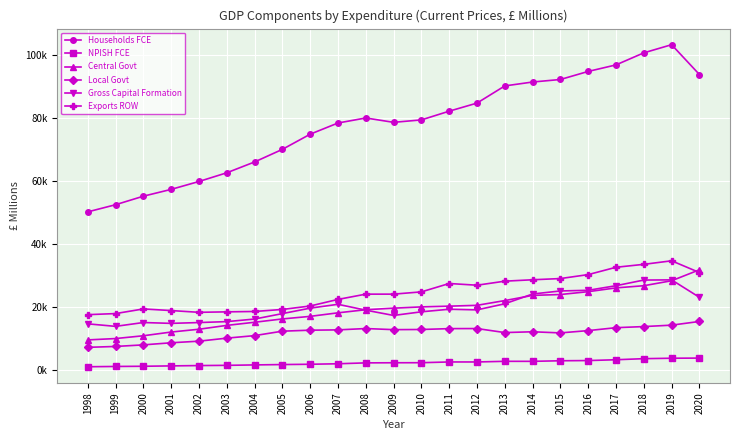

Reading right to left, what are all the values shown in this chart?

Households FCE: 2020=93792.4	2019=103243.3	2018=100664.1	2017=96840.1	2016=94774.0	2015=92215.8	2014=91417.0	2013=90178.3	2012=84733.5	2011=82172.8	2010=79408.6	2009=78638.9	2008=80018.3	2007=78422.6	2006=74876.6	2005=70069.8	2004=66076.6	2003=62643.0	2002=59888.1	2001=57387.3	2000=55226.3	1999=52522.7	1998=50258.5
NPISH FCE: 2020=3916.4	2019=3869.5	2018=3729.9	2017=3390.6	2016=3132.3	2015=3067.1	2014=2883.6	2013=2891.8	2012=2687.1	2011=2688.3	2010=2451.4	2009=2434.4	2008=2397.3	2007=2114.5	2006=1957.4	2005=1865.6	2004=1749.9	2003=1615.0	2002=1544.8	2001=1440.3	2000=1323.1	1999=1261.0	1998=1171.0
Central Govt: 2020=31900.6	2019=28429.0	2018=26851.7	2017=26166.3	2016=24965.5	2015=24064.2	2014=23786.0	2013=22143.4	2012=20640.5	2011=20374.2	2010=20142.6	2009=19734.0	2008=19246.4	2007=18262.6	2006=17140.2	2005=16321.6	2004=15271.3	2003=14277.8	2002=13058.1	2001=12170.8	2000=10992.3	1999=10104.5	1998=9679.5
Local Govt: 2020=15522.6	2019=14352.1	2018=13902.2	2017=13553.5	2016=12626.2	2015=11898.4	2014=12254.8	2013=12004.6	2012=13276.5	2011=13252.7	2010=12979.0	2009=12929.4	2008=13280.0	2007=12855.3	2006=12754.7	2005=12445.9	2004=11033.4	2003=10236.9	2002=9274.8	2001=8768.5	2000=8101.5	1999=7603.2	1998=7323.1
Gross Capital Formation: 2020=23177.9	2019=28704.9	2018=28647.0	2017=26856.1	2016=25404.2	2015=25192.1	2014=24228.0	2013=21127.4	2012=19195.8	2011=19397.0	2010=18581.9	2009=17432.0	2008=19100.2	2007=20962.3	2006=19744.2	2005=18012.4	2004=16289.6	2003=15473.2	2002=15177.4	2001=14920.3	2000=15183.2	1999=13971.6	1998=14769.6
Exports ROW: 2020=31032.2	2019=34751.4	2018=33627.7	2017=32699.7	2016=30376.9	2015=29122.4	2014=28740.6	2013=28293.7	2012=27012.7	2011=27552.7	2010=24900.2	2009=24184.5	2008=24178.3	2007=22510.4	2006=20425.6	2005=19331.5	2004=18688.9	2003=18569.1	2002=18421.4	2001=18979.3	2000=19490.7	1999=18021.4	1998=17677.1